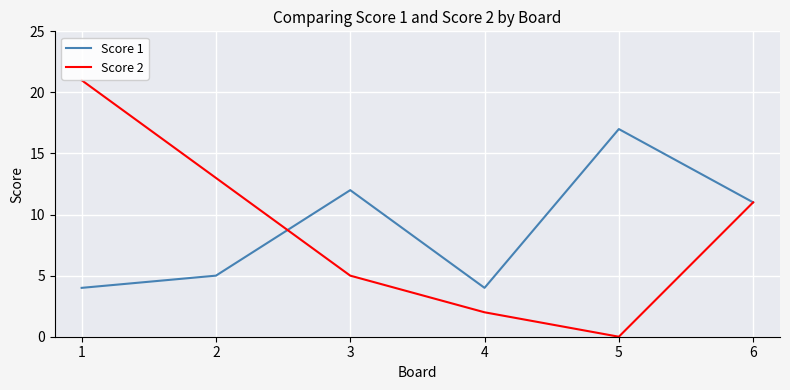

Rank the series by their maximum value, from lowest to highest.

Score 1, Score 2